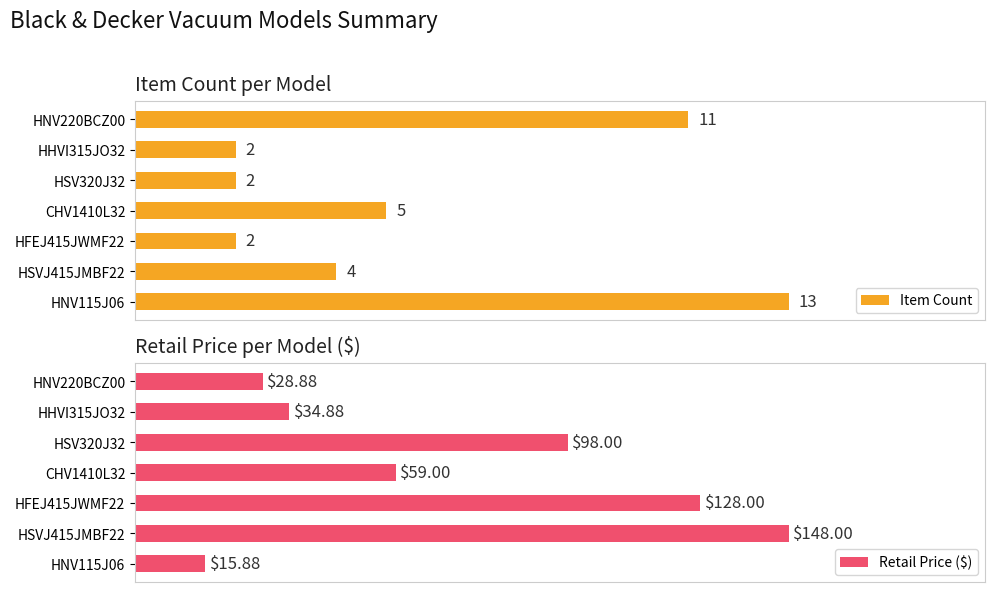

What is the sum of all Retail Price ($) values?

512.6